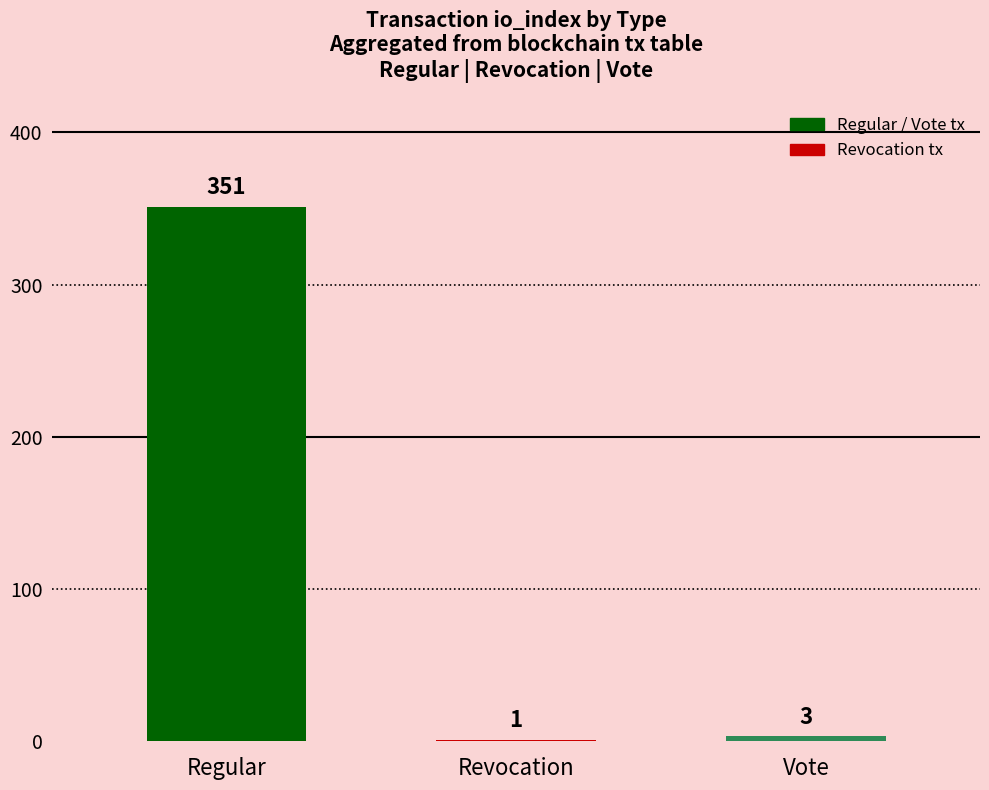

At which category does the chart reach its peak across all series?

Regular